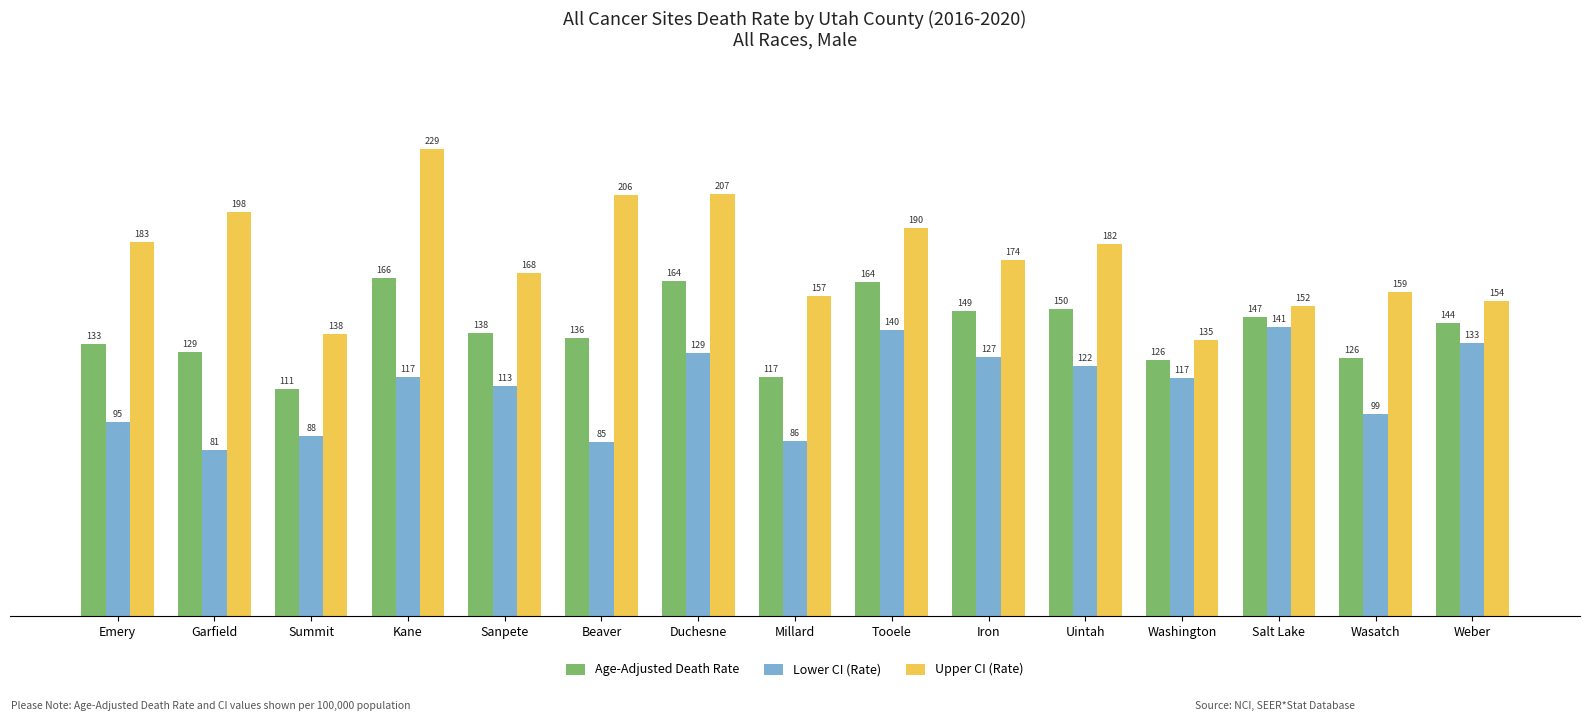

The Lower CI (Rate) series shows 31.7 at Washington. True or false?

False